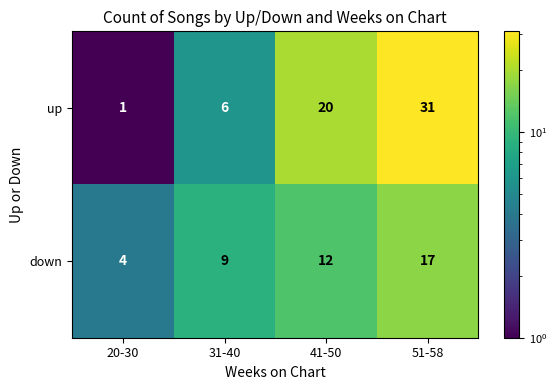

What is the total value across all series at 41-50?

32